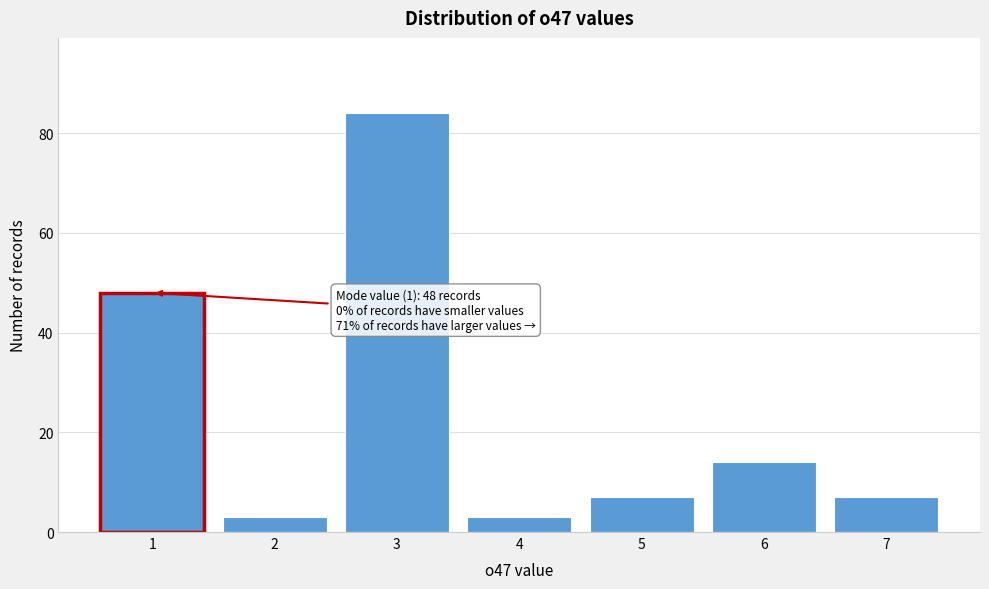

Reading left to right, extract all data points from this chart.

1=48	2=3	3=84	4=3	5=7	6=14	7=7